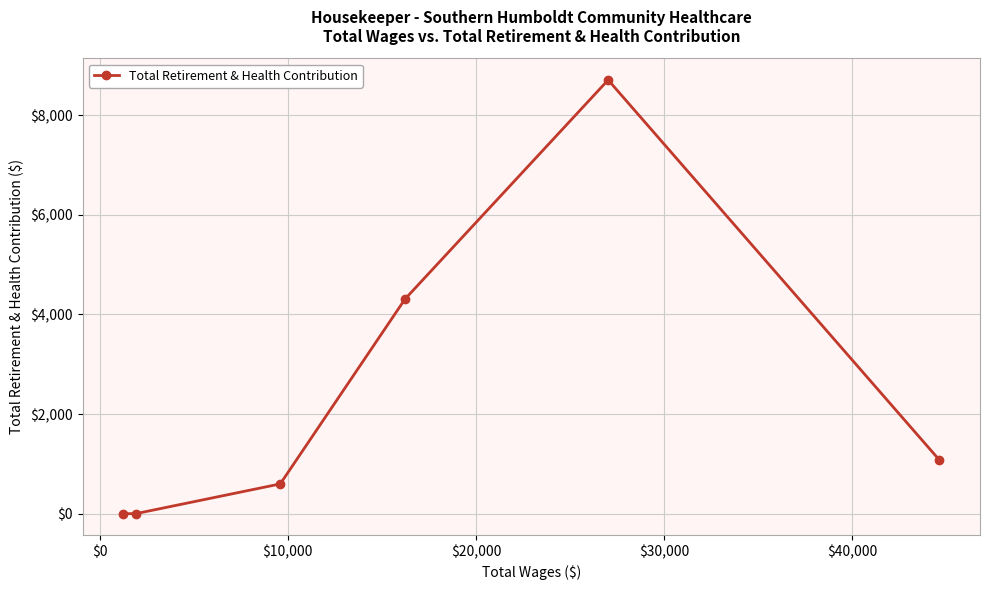

What is the sum of all values?

14697